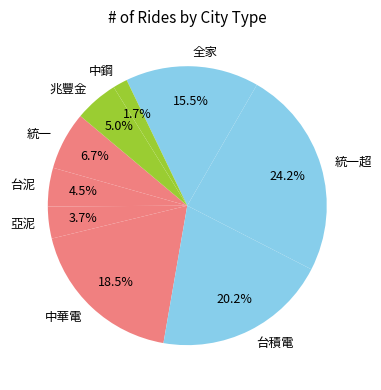

How many slices are in this pie chart?

9